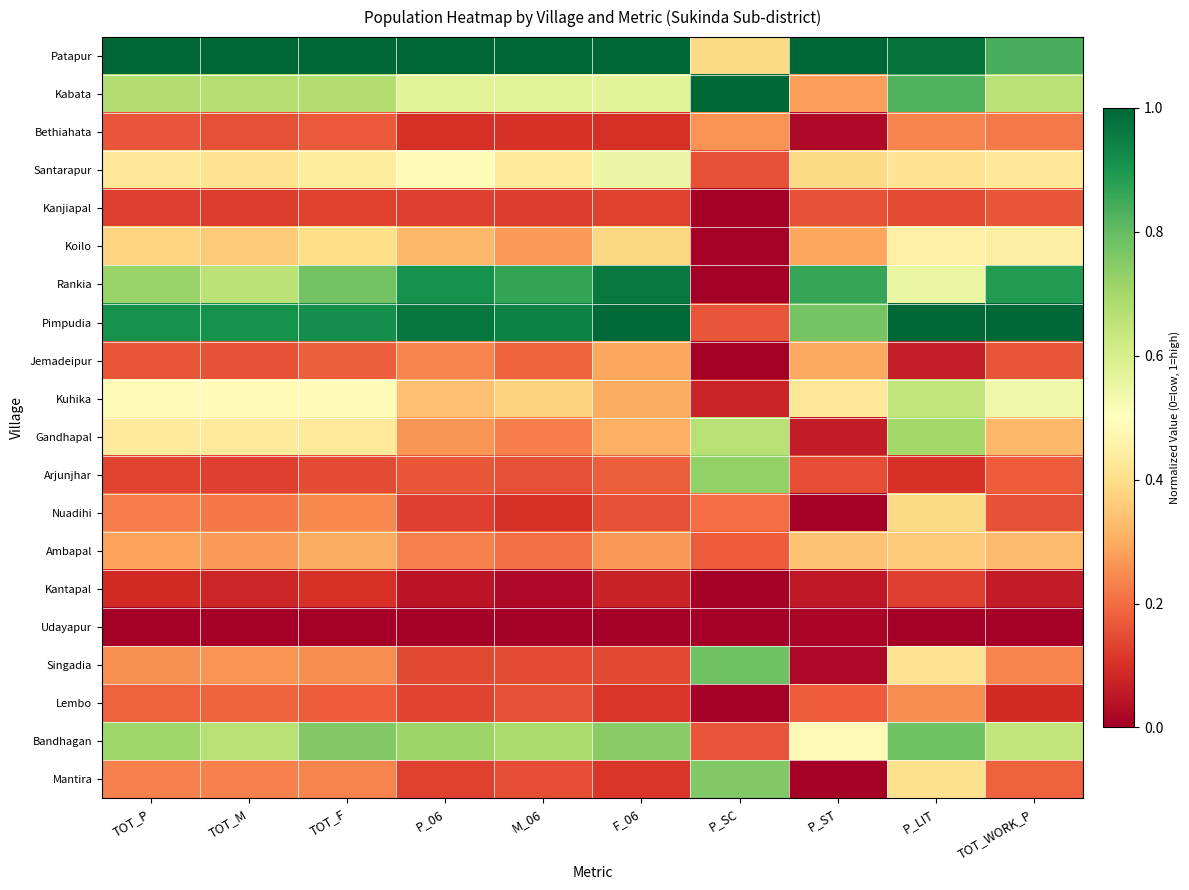

Reading right to left, what are all the values shown in this chart?

Patapur: TOT_WORK_P=0.8	P_LIT=1.0	P_ST=1.0	P_SC=0.4	F_06=1.0	M_06=1.0	P_06=1.0	TOT_F=1.0	TOT_M=1.0	TOT_P=1.0
Kabata: TOT_WORK_P=0.7	P_LIT=0.8	P_ST=0.3	P_SC=1.0	F_06=0.6	M_06=0.6	P_06=0.6	TOT_F=0.7	TOT_M=0.7	TOT_P=0.7
Bethiahata: TOT_WORK_P=0.2	P_LIT=0.2	P_ST=0.0	P_SC=0.3	F_06=0.1	M_06=0.1	P_06=0.1	TOT_F=0.2	TOT_M=0.2	TOT_P=0.2
Santarapur: TOT_WORK_P=0.4	P_LIT=0.4	P_ST=0.4	P_SC=0.2	F_06=0.6	M_06=0.4	P_06=0.5	TOT_F=0.4	TOT_M=0.4	TOT_P=0.4
Kanjiapal: TOT_WORK_P=0.2	P_LIT=0.1	P_ST=0.2	P_SC=0.0	F_06=0.1	M_06=0.1	P_06=0.1	TOT_F=0.1	TOT_M=0.1	TOT_P=0.1
Koilo: TOT_WORK_P=0.4	P_LIT=0.4	P_ST=0.3	P_SC=0.0	F_06=0.4	M_06=0.3	P_06=0.3	TOT_F=0.4	TOT_M=0.4	TOT_P=0.4
Rankia: TOT_WORK_P=0.9	P_LIT=0.6	P_ST=0.9	P_SC=0.0	F_06=1.0	M_06=0.9	P_06=0.9	TOT_F=0.8	TOT_M=0.7	TOT_P=0.7
Pimpudia: TOT_WORK_P=1.0	P_LIT=1.0	P_ST=0.8	P_SC=0.2	F_06=1.0	M_06=0.9	P_06=1.0	TOT_F=0.9	TOT_M=0.9	TOT_P=0.9
Jemadeipur: TOT_WORK_P=0.2	P_LIT=0.1	P_ST=0.3	P_SC=0.0	F_06=0.3	M_06=0.2	P_06=0.2	TOT_F=0.2	TOT_M=0.2	TOT_P=0.2
Kuhika: TOT_WORK_P=0.5	P_LIT=0.6	P_ST=0.4	P_SC=0.1	F_06=0.3	M_06=0.4	P_06=0.3	TOT_F=0.5	TOT_M=0.5	TOT_P=0.5
Gandhapal: TOT_WORK_P=0.3	P_LIT=0.7	P_ST=0.1	P_SC=0.7	F_06=0.3	M_06=0.2	P_06=0.3	TOT_F=0.4	TOT_M=0.4	TOT_P=0.4
Arjunjhar: TOT_WORK_P=0.2	P_LIT=0.1	P_ST=0.2	P_SC=0.7	F_06=0.2	M_06=0.2	P_06=0.2	TOT_F=0.1	TOT_M=0.1	TOT_P=0.1
Nuadihi: TOT_WORK_P=0.2	P_LIT=0.4	P_ST=0.0	P_SC=0.2	F_06=0.2	M_06=0.1	P_06=0.1	TOT_F=0.2	TOT_M=0.2	TOT_P=0.2
Ambapal: TOT_WORK_P=0.3	P_LIT=0.4	P_ST=0.3	P_SC=0.2	F_06=0.3	M_06=0.2	P_06=0.2	TOT_F=0.3	TOT_M=0.3	TOT_P=0.3
Kantapal: TOT_WORK_P=0.1	P_LIT=0.1	P_ST=0.1	P_SC=0.0	F_06=0.1	M_06=0.0	P_06=0.0	TOT_F=0.1	TOT_M=0.1	TOT_P=0.1
Udayapur: TOT_WORK_P=0.0	P_LIT=0.0	P_ST=0.0	P_SC=0.0	F_06=0.0	M_06=0.0	P_06=0.0	TOT_F=0.0	TOT_M=0.0	TOT_P=0.0
Singadia: TOT_WORK_P=0.2	P_LIT=0.4	P_ST=0.0	P_SC=0.8	F_06=0.1	M_06=0.1	P_06=0.1	TOT_F=0.3	TOT_M=0.3	TOT_P=0.3
Lembo: TOT_WORK_P=0.1	P_LIT=0.3	P_ST=0.2	P_SC=0.0	F_06=0.1	M_06=0.2	P_06=0.1	TOT_F=0.2	TOT_M=0.2	TOT_P=0.2
Bandhagan: TOT_WORK_P=0.6	P_LIT=0.8	P_ST=0.5	P_SC=0.2	F_06=0.7	M_06=0.7	P_06=0.7	TOT_F=0.8	TOT_M=0.7	TOT_P=0.7
Mantira: TOT_WORK_P=0.2	P_LIT=0.4	P_ST=0.0	P_SC=0.8	F_06=0.1	M_06=0.2	P_06=0.1	TOT_F=0.2	TOT_M=0.2	TOT_P=0.2